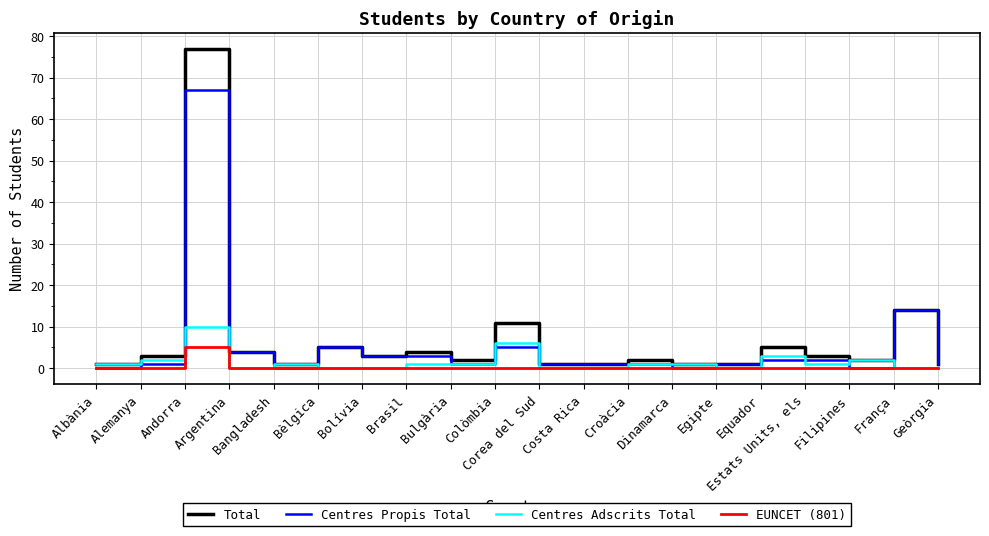

List the series in order of their overall mean, highest first.

Total, Centres Propis Total, Centres Adscrits Total, EUNCET (801)